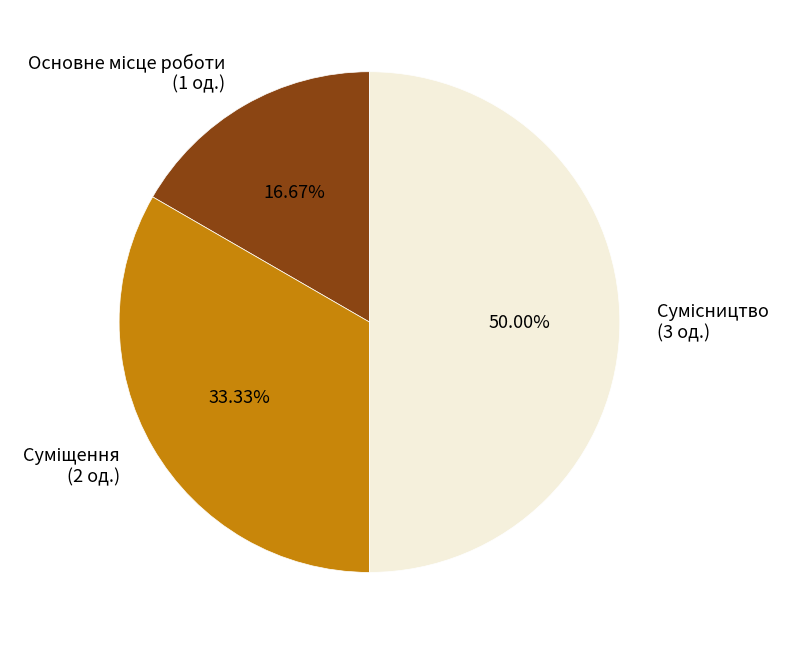

True or false: Суміщення accounts for 33% of the total.

True